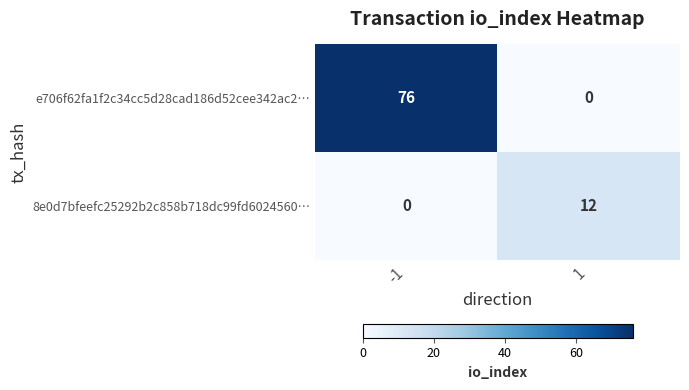

Reading left to right, extract all data points from this chart.

e706f62fa1f2c34cc5d28cad186d52cee342ac2…: -1=76	1=0
8e0d7bfeefc25292b2c858b718dc99fd6024560…: -1=0	1=12